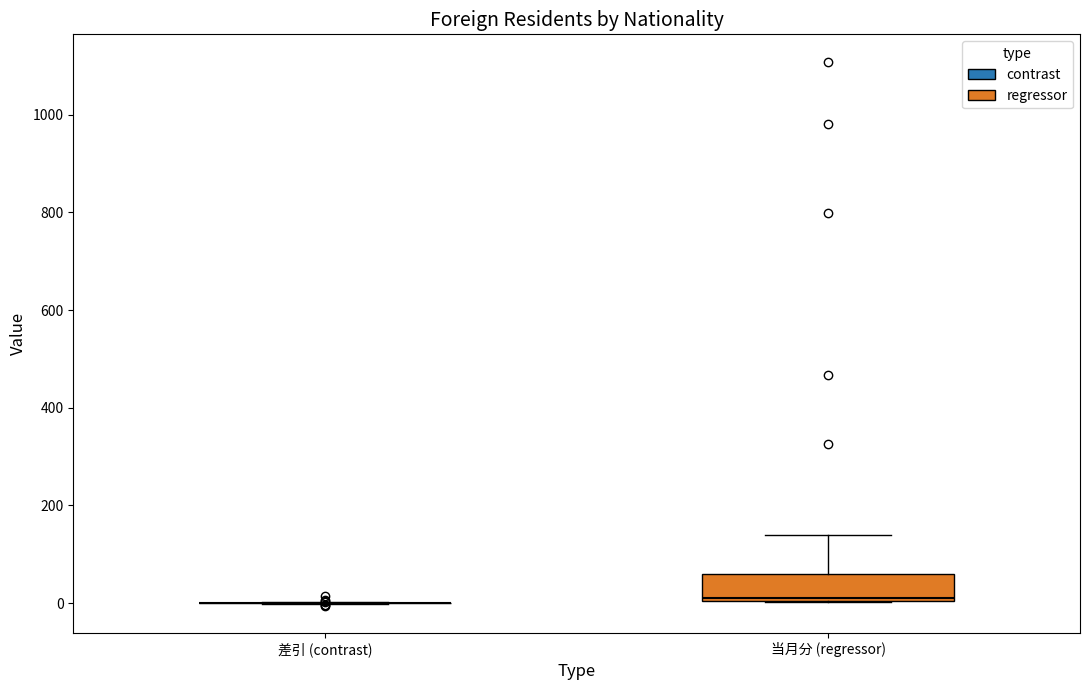

Comparing the boxes themselves (not the whiskers), which one is the tallest?

当月分 (regressor)